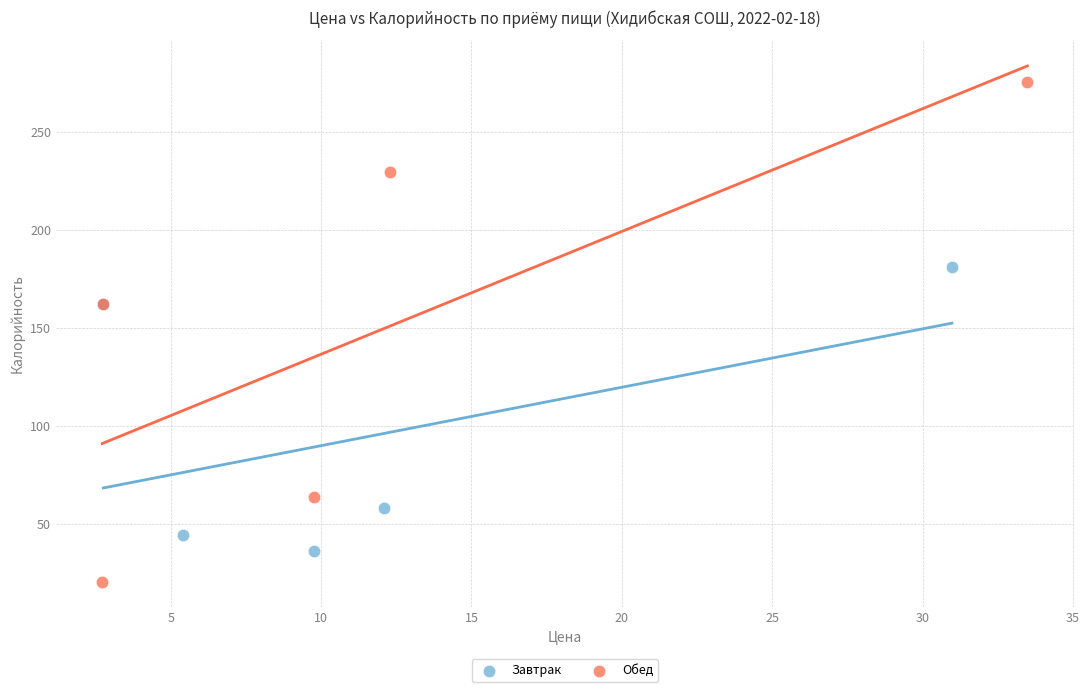

Which series reaches the maximum Y coordinate?

Обед